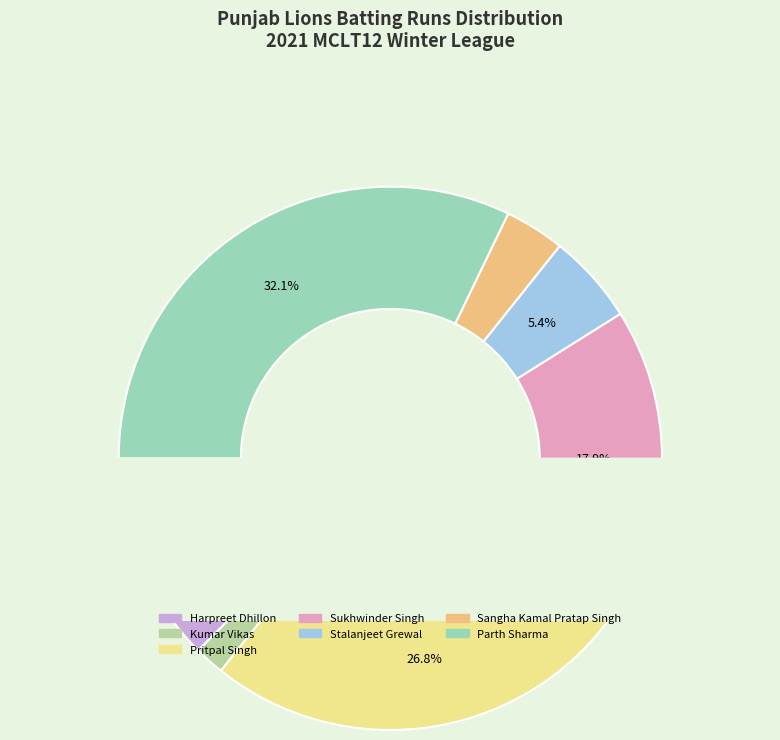

The Sukhwinder Singh slice represents 18% of the pie. True or false?

True